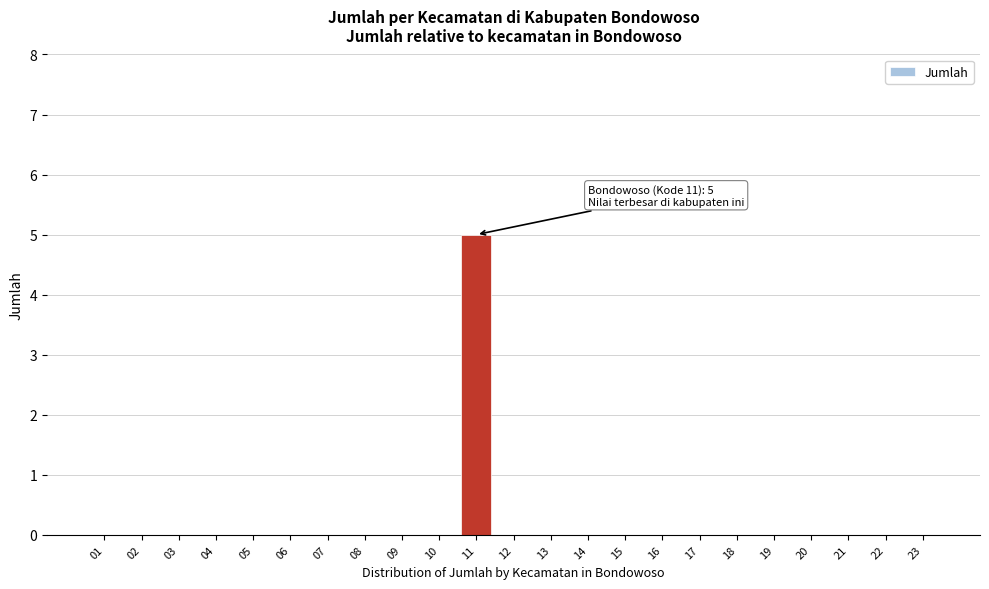

Reading left to right, transcribe all the data shown in this chart.

01=0	02=0	03=0	04=0	05=0	06=0	07=0	08=0	09=0	10=0	11=5	12=0	13=0	14=0	15=0	16=0	17=0	18=0	19=0	20=0	21=0	22=0	23=0